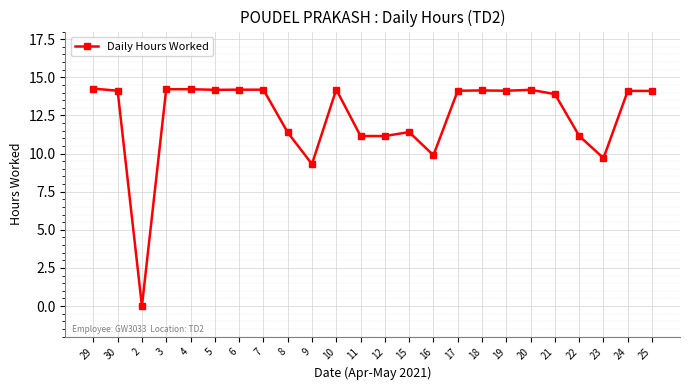

Approximately how many times larger is the value at 3 compared to 29?

1.0